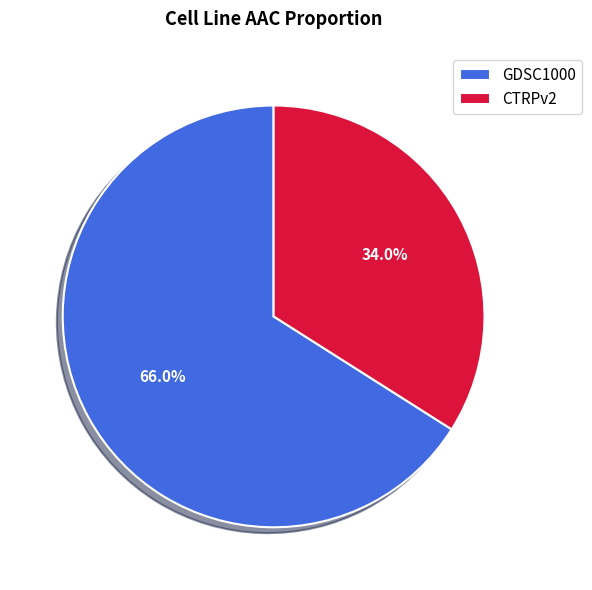

Approximately how many times larger is the value at GDSC1000 compared to CTRPv2?

1.9